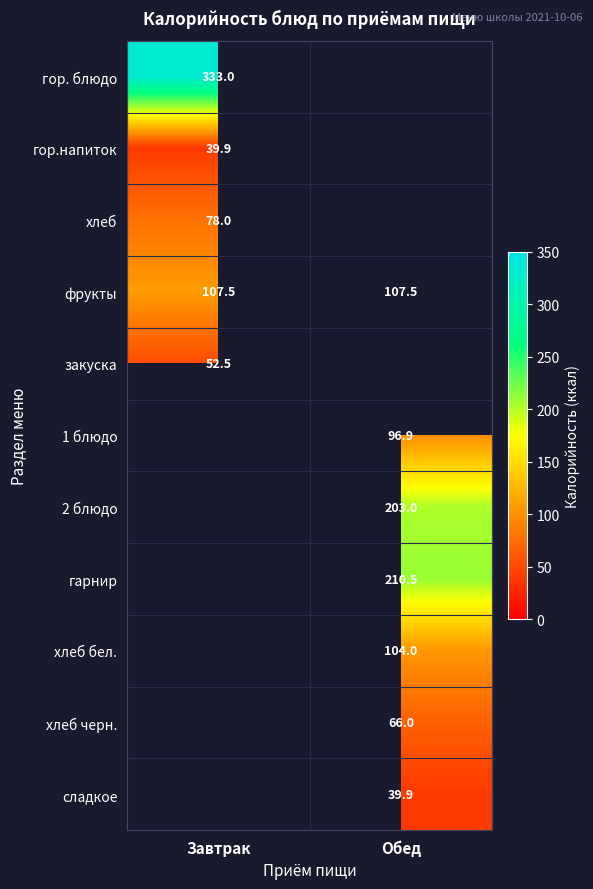

Is the value of хлеб бел. at Обед greater than the value of гор.напиток at Завтрак?

Yes